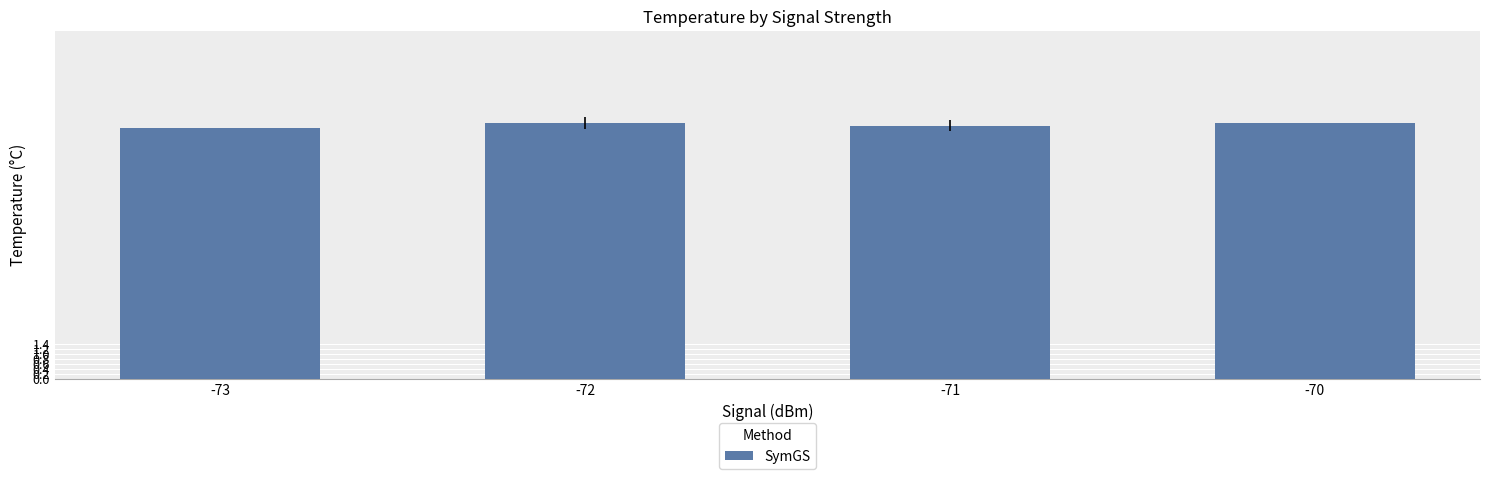

What is the value of the 2nd bar from the left?

10.3